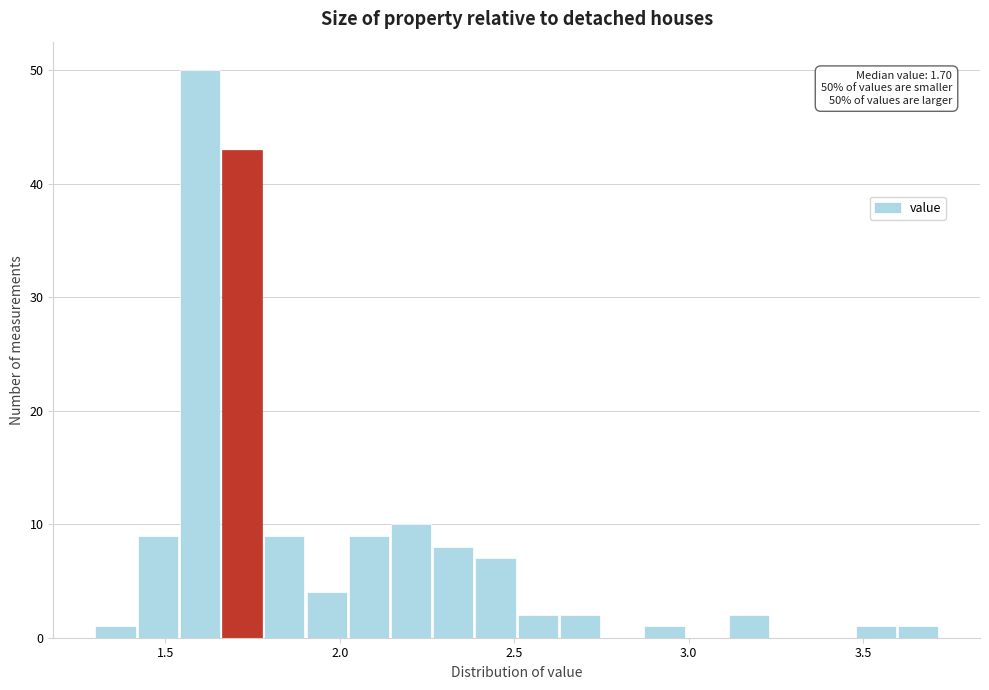

Around what value on the x-axis is the tallest bar? Give the approximate position of its centre, as read against the axis.

1.60